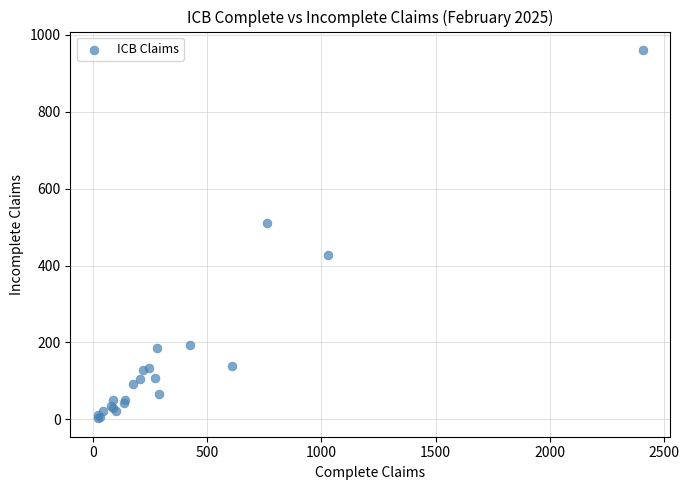

What Y value in the scatter plot is closest to 481?

510